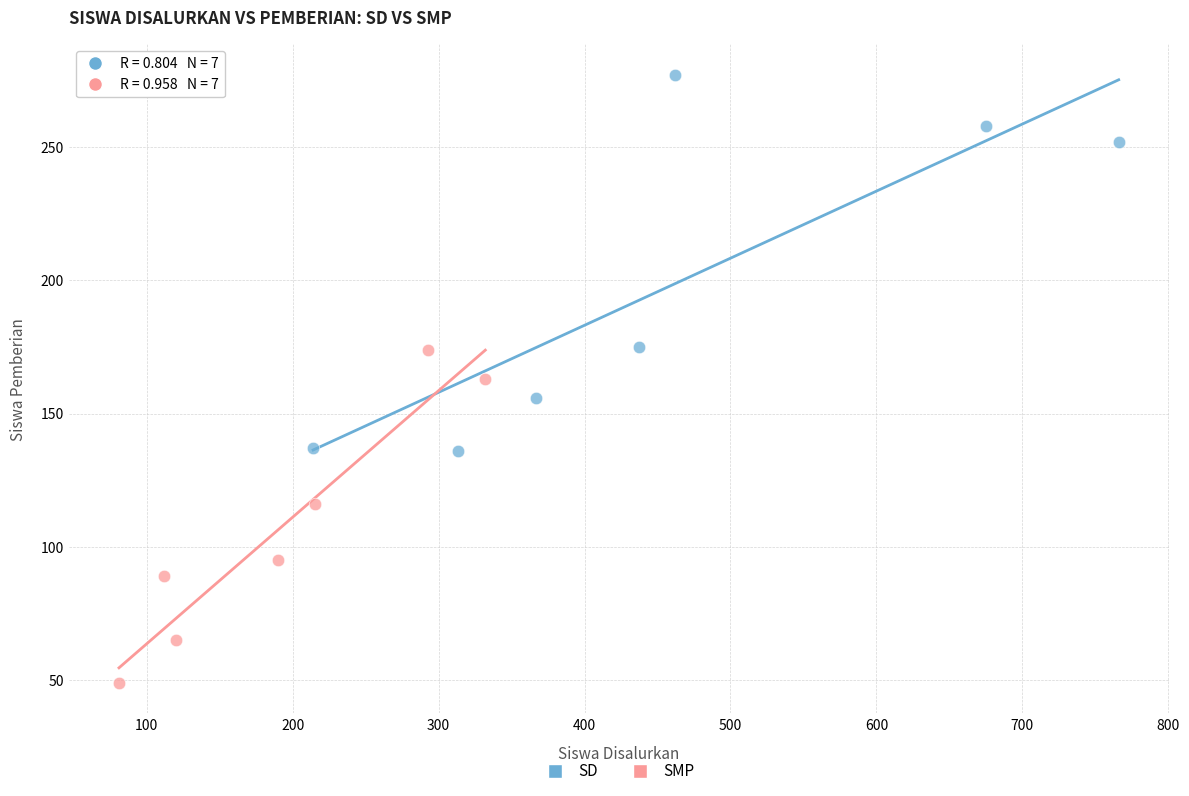

Which series reaches the maximum Y coordinate?

SD